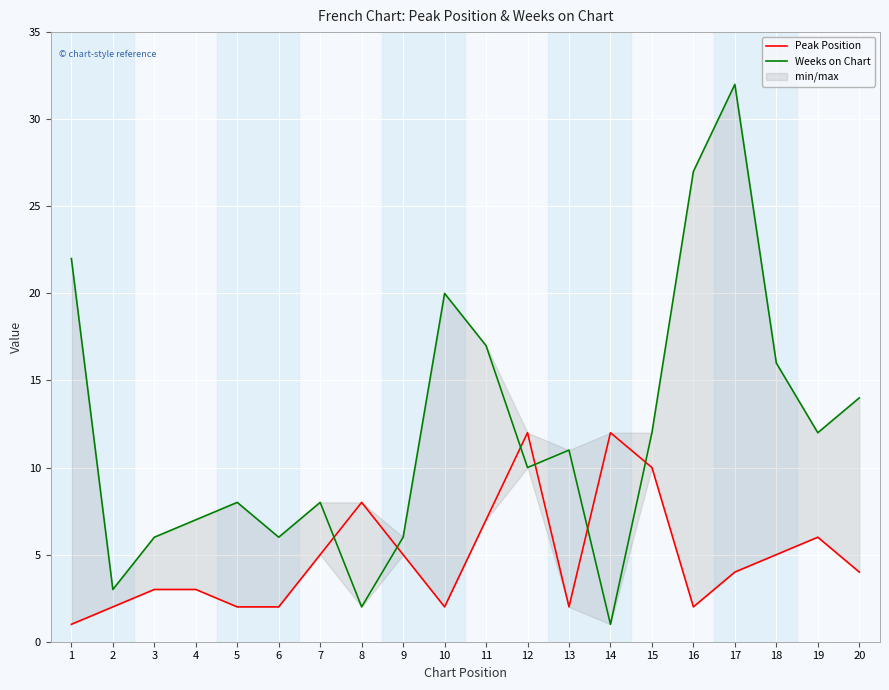

At 15, list the series in order from largest to smallest.

Weeks on Chart, Peak Position